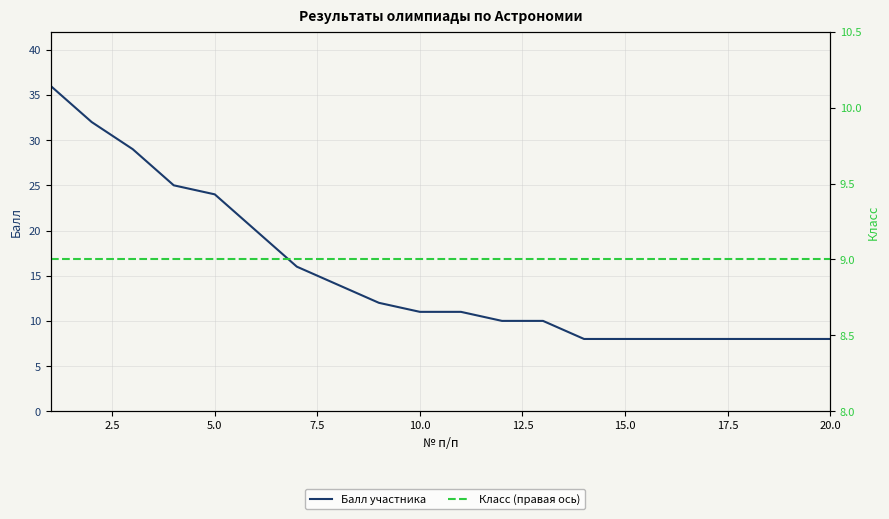

Rank the series by their average value, from lowest to highest.

Класс (правая ось), Балл участника